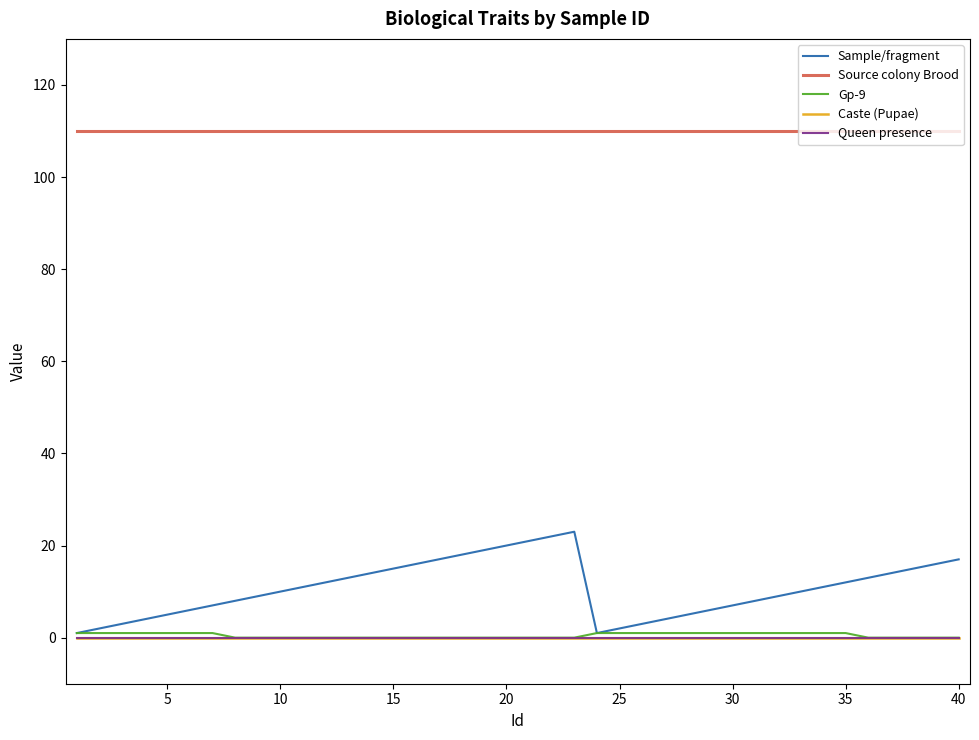

Does the chart display data point markers on the line(s)?

No